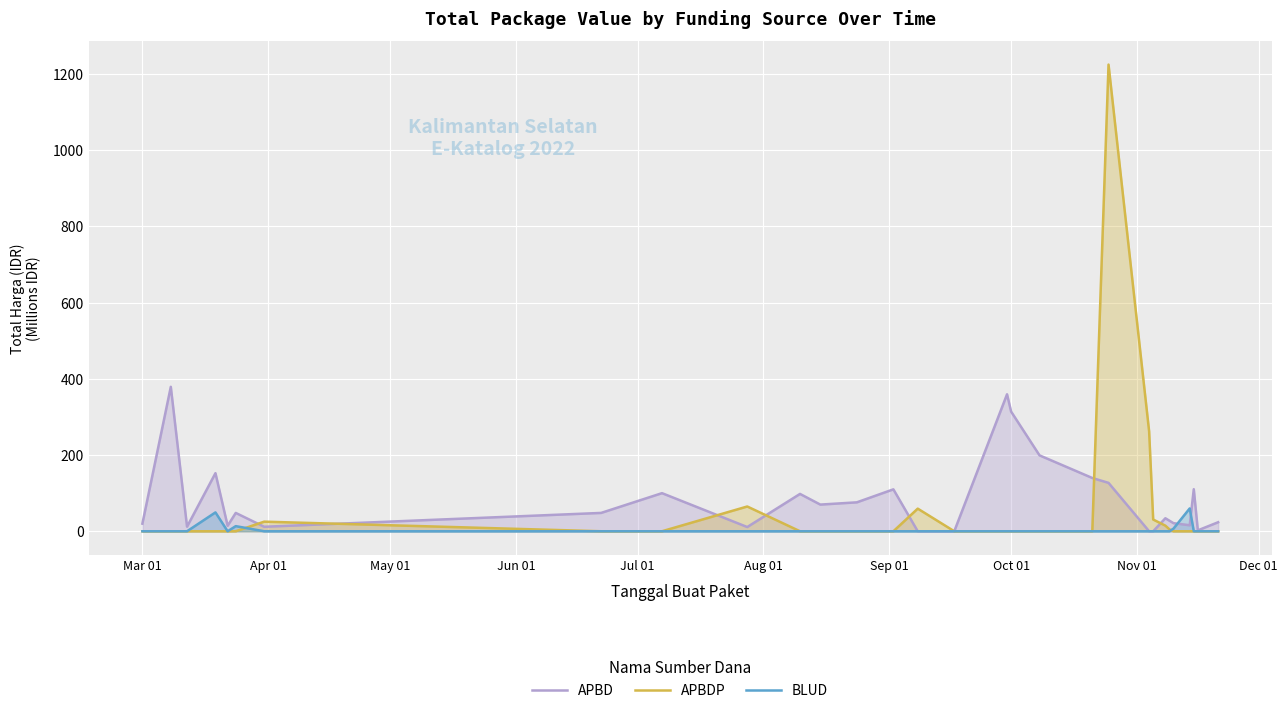

What is the highest value of the BLUD series?

59.9